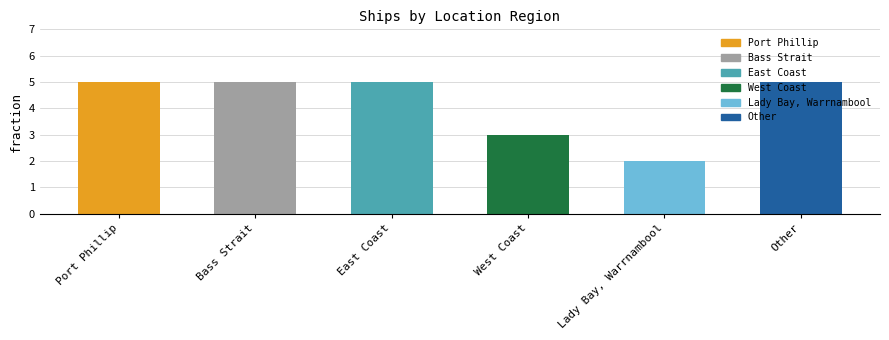

Are the bars grouped side by side (vs. stacked)?

No